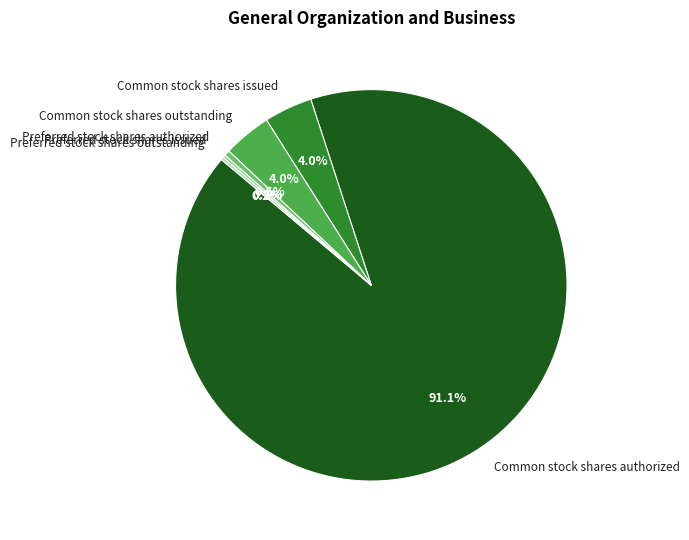

What percentage is NOT represented by Common stock shares issued?

96.0%